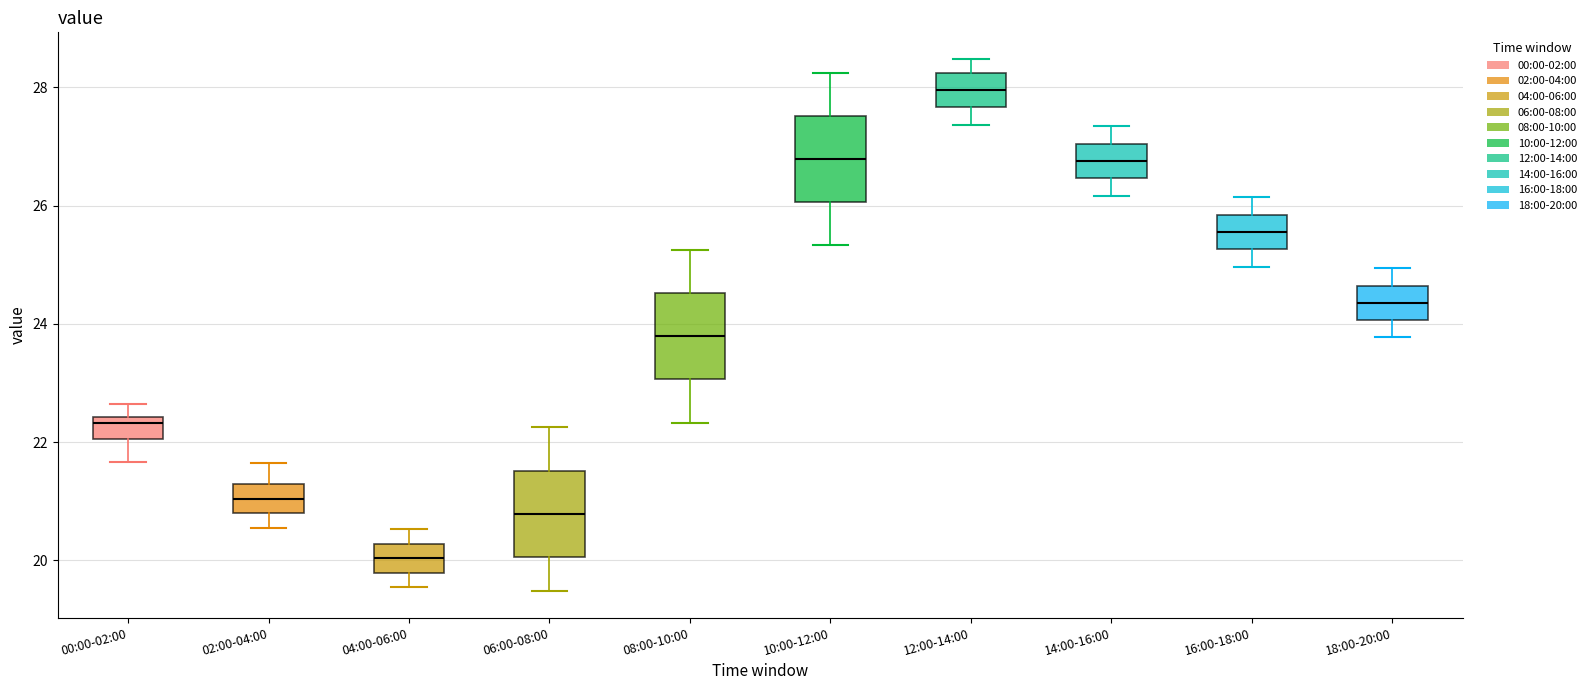

Where does the median line of the box for 06:00-08:00 sit on the y-axis? The values are not printed on the chart, so give them approximately, as read against the axis.

20.8